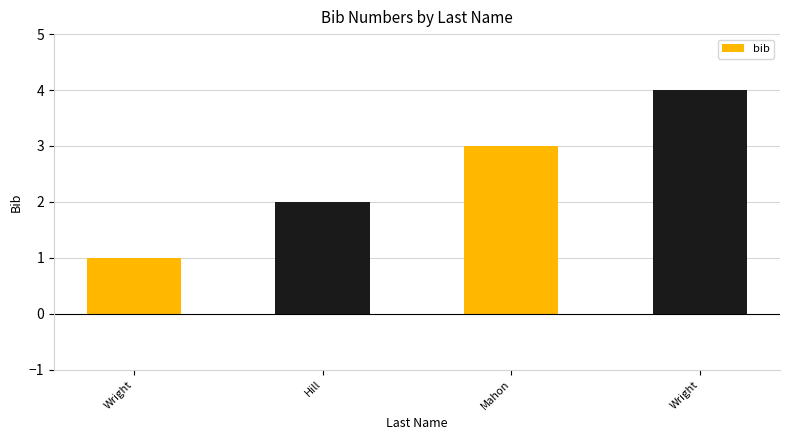

What is the sum of the values at Mahon and Wright?

7